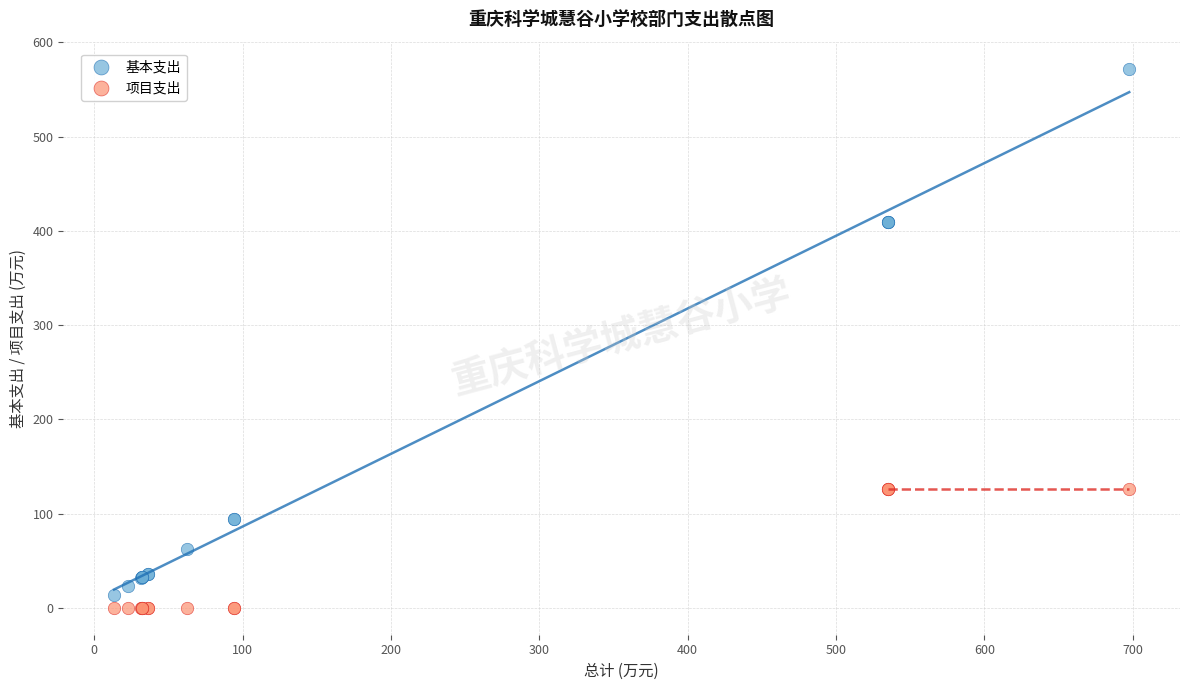

Which series contains the highest Y value?

基本支出